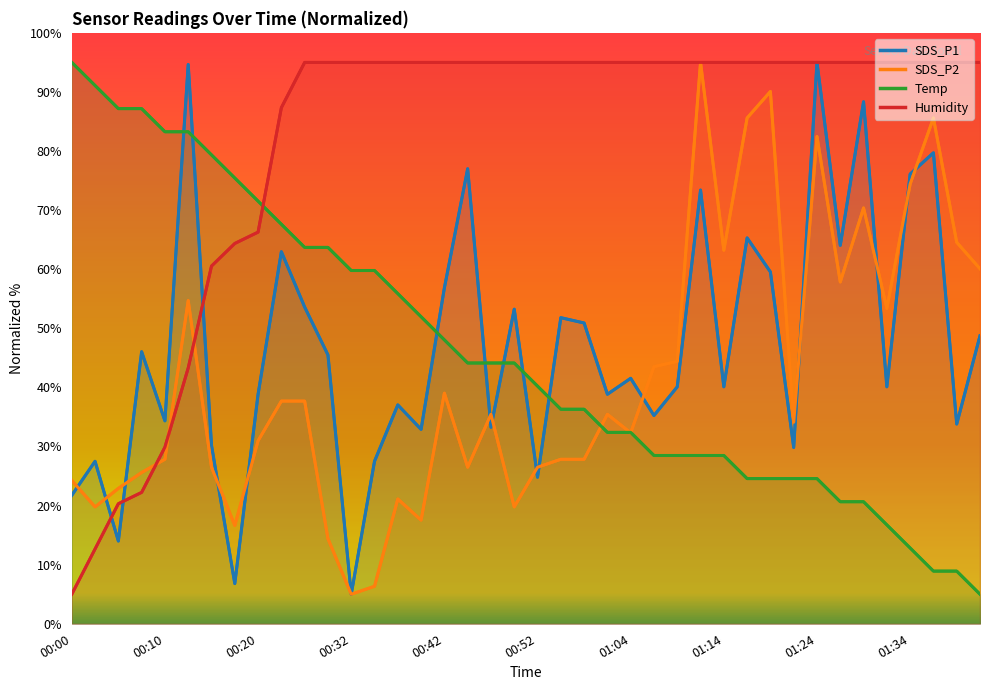

Reading left to right, what are all the values shown in this chart?

SDS_P1: 21.7	27.5	14.0	46.0	34.3	94.6	30.2	6.8	38.8	63.0	53.6	45.5	5.0	27.5	37.0	32.9	56.8	77.0	33.3	53.2	24.8	51.8	50.9	38.8	41.5	35.2	40.1	73.4	40.1	65.3	59.5	29.8	95.0	64.0	88.3	40.1	76.1	79.7	33.8	48.7
SDS_P2: 24.3	19.8	22.9	25.6	27.8	54.7	26.5	16.6	31.0	37.7	37.7	14.4	5.0	6.3	21.1	17.5	39.0	26.5	35.4	19.8	26.5	27.8	27.8	35.4	32.3	43.5	44.4	95.0	63.2	85.6	90.1	34.1	82.5	57.8	70.4	53.4	74.4	85.6	64.6	60.1
Temp: 95.0	91.1	87.2	87.2	83.3	83.3	79.3	75.4	71.5	67.6	63.7	63.7	59.8	59.8	55.9	52.0	48.0	44.1	44.1	44.1	40.2	36.3	36.3	32.4	32.4	28.5	28.5	28.5	28.5	24.6	24.6	24.6	24.6	20.7	20.7	16.7	12.8	8.9	8.9	5.0
Humidity: 5.0	12.7	20.3	22.2	29.9	43.3	60.5	64.4	66.3	87.3	95.0	95.0	95.0	95.0	95.0	95.0	95.0	95.0	95.0	95.0	95.0	95.0	95.0	95.0	95.0	95.0	95.0	95.0	95.0	95.0	95.0	95.0	95.0	95.0	95.0	95.0	95.0	95.0	95.0	95.0